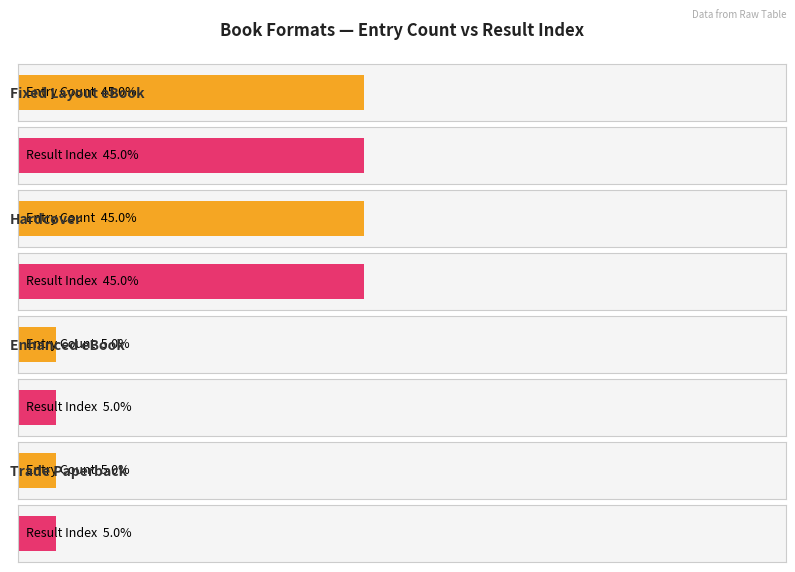

At which category is the sum across all series the highest?

Fixed Layout eBook